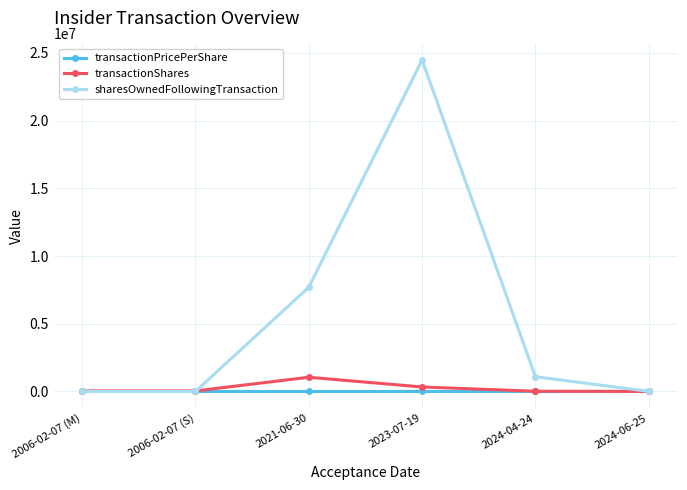

What is the label of the 4th point from the left?

2023-07-19